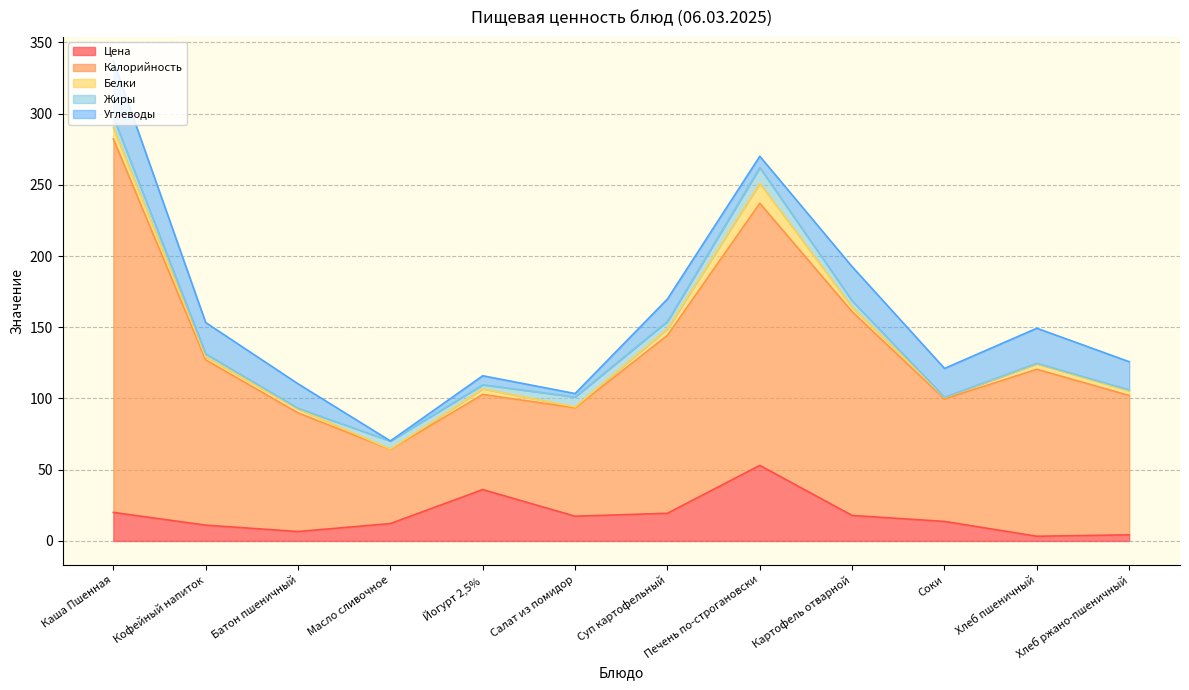

How many lines are shown in the chart?

5